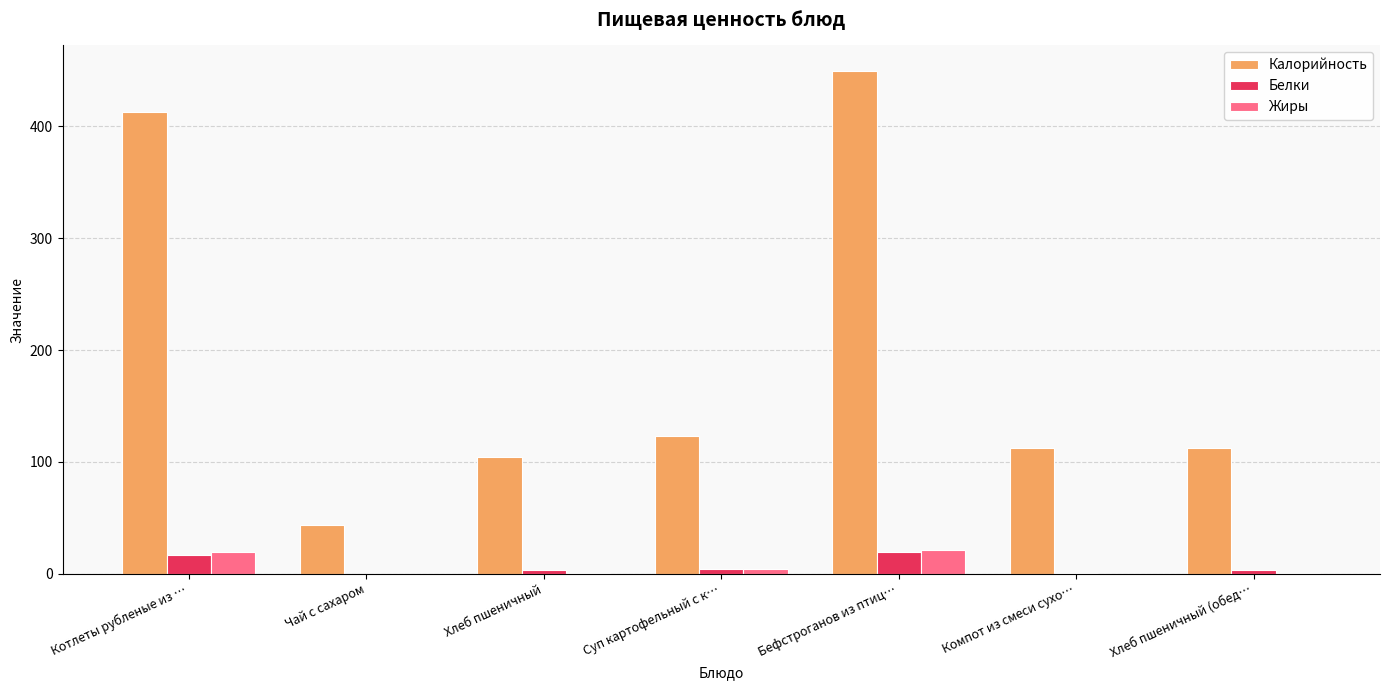

How many values in the Жиры series exceed 0?

6